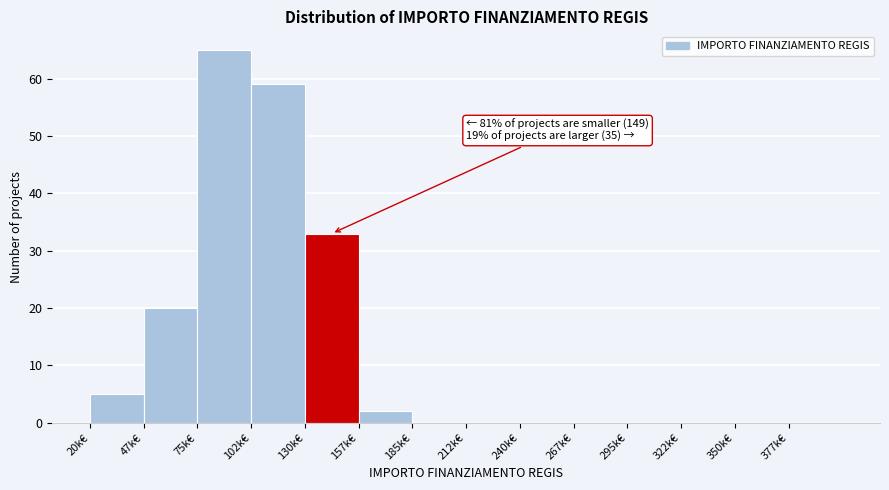

Reading left to right, extract all data points from this chart.

20k€=5	47k€=20	75k€=65	102k€=59	130k€=33	157k€=2	185k€=0	212k€=0	240k€=0	267k€=0	295k€=0	322k€=0	350k€=0	377k€=0